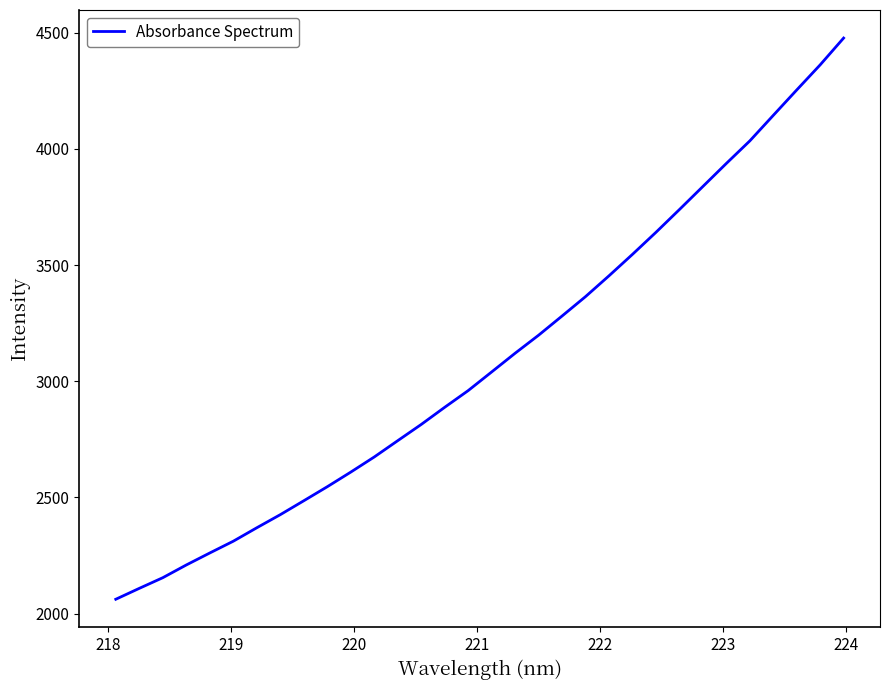

What is the difference between the maximum and minimum values?

2414.1